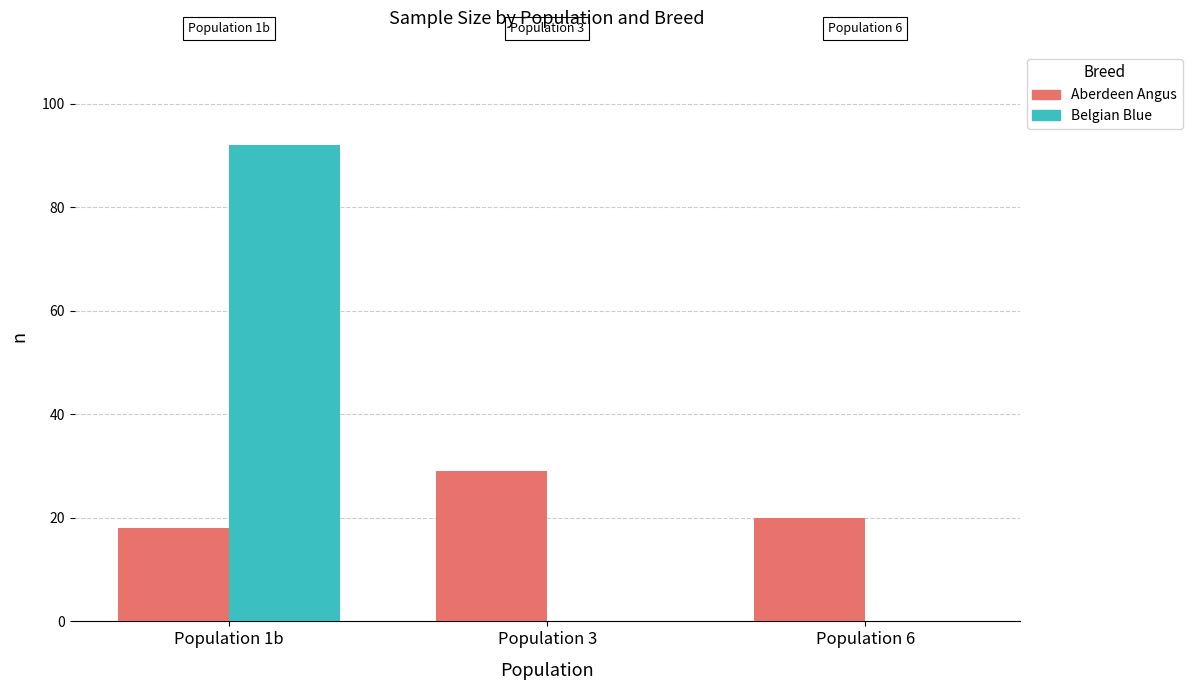

Which category has the highest value across all series?

Population 1b